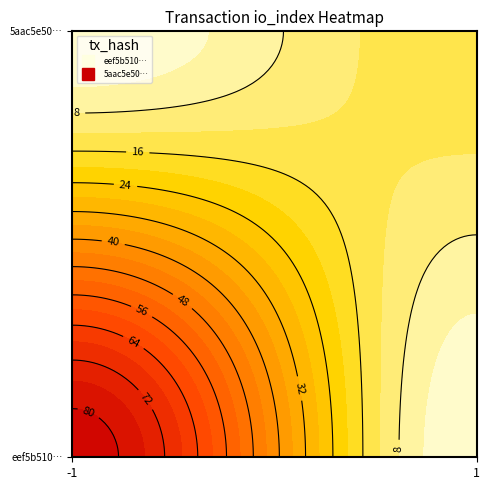

What is the sum of all eef5b5107b20070c2c4dc858c4284f20b5c8749 values?

82